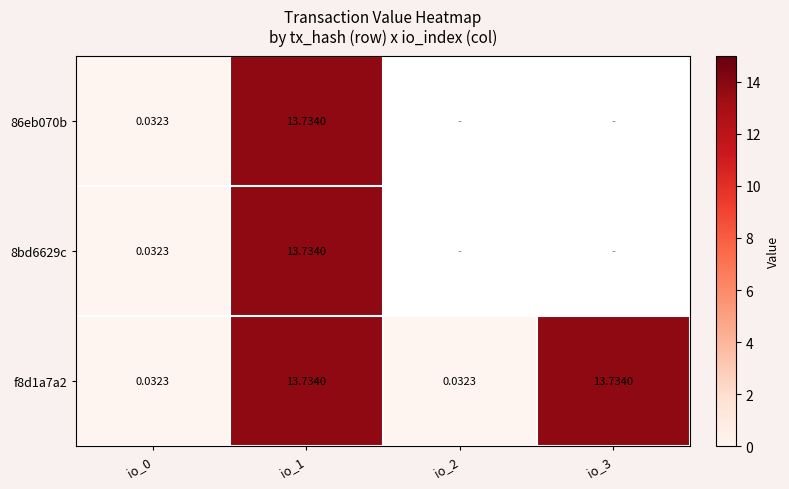

The value of f8d1a7a2 at io_3 is 23.2. True or false?

False